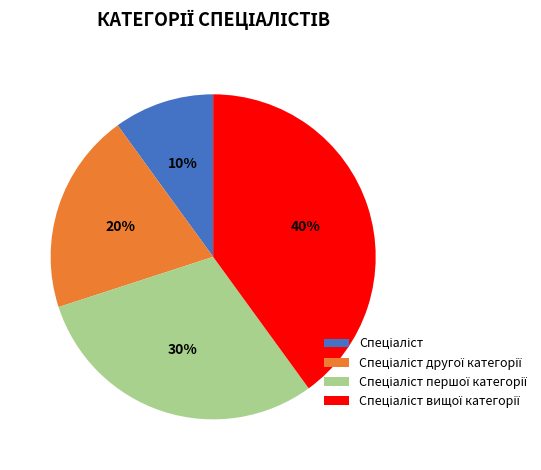

To the nearest percent, what is the average slice percentage?

25%